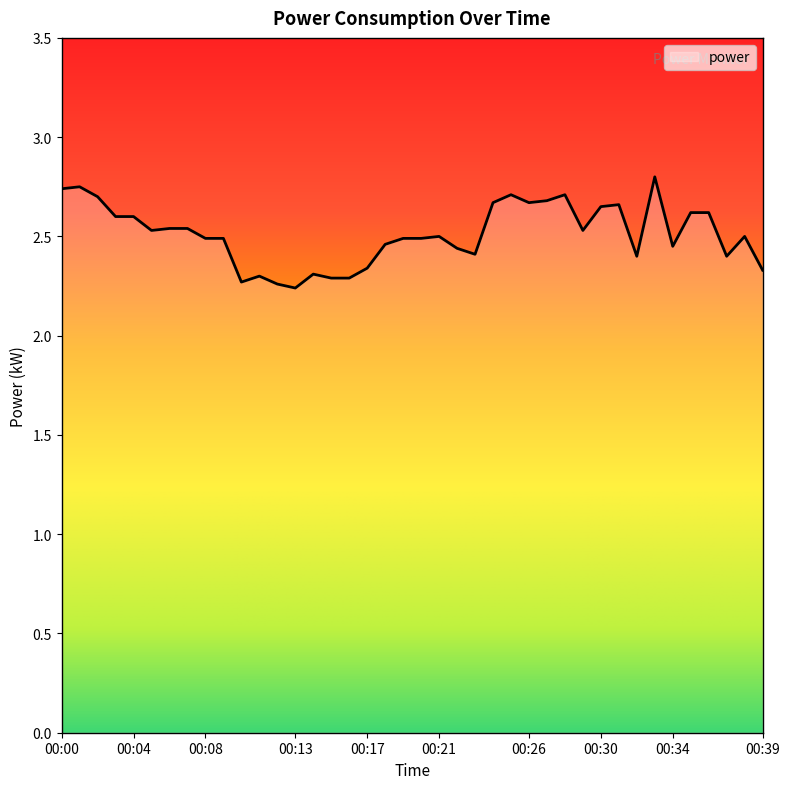

How many categories are shown in the chart?

40